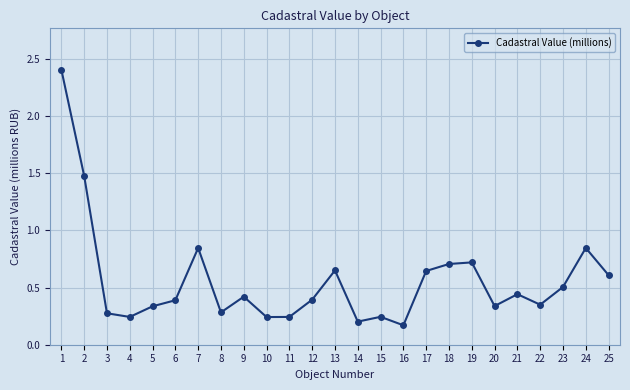

What is the value of the 2nd point from the left?

1.5